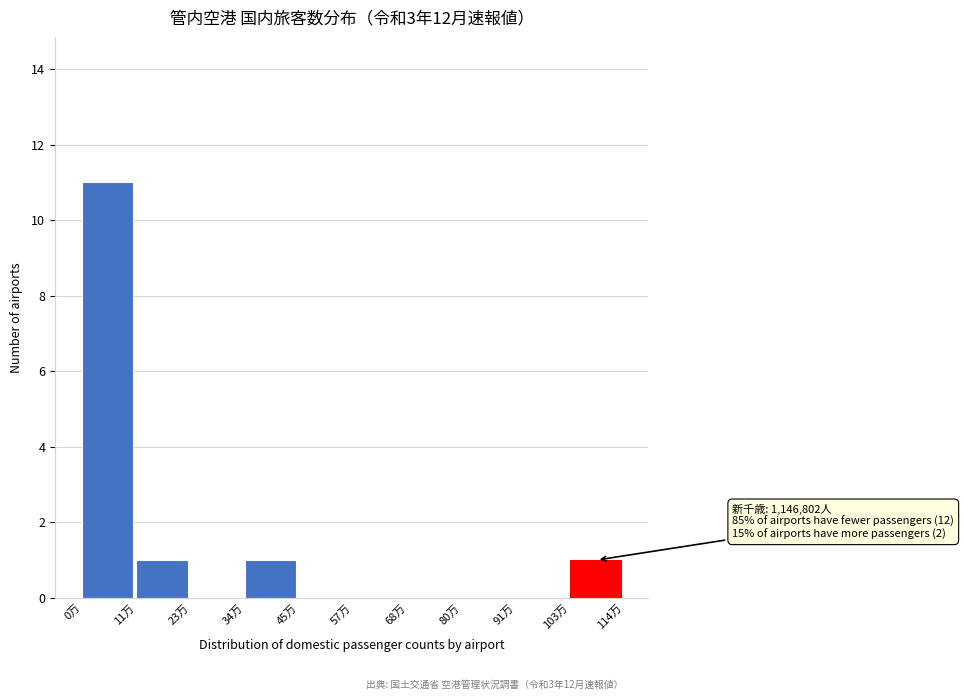

Reading left to right, list all the values displayed in this chart.

0万=11	11万=1	23万=0	34万=1	45万=0	57万=0	68万=0	80万=0	91万=0	103万=1